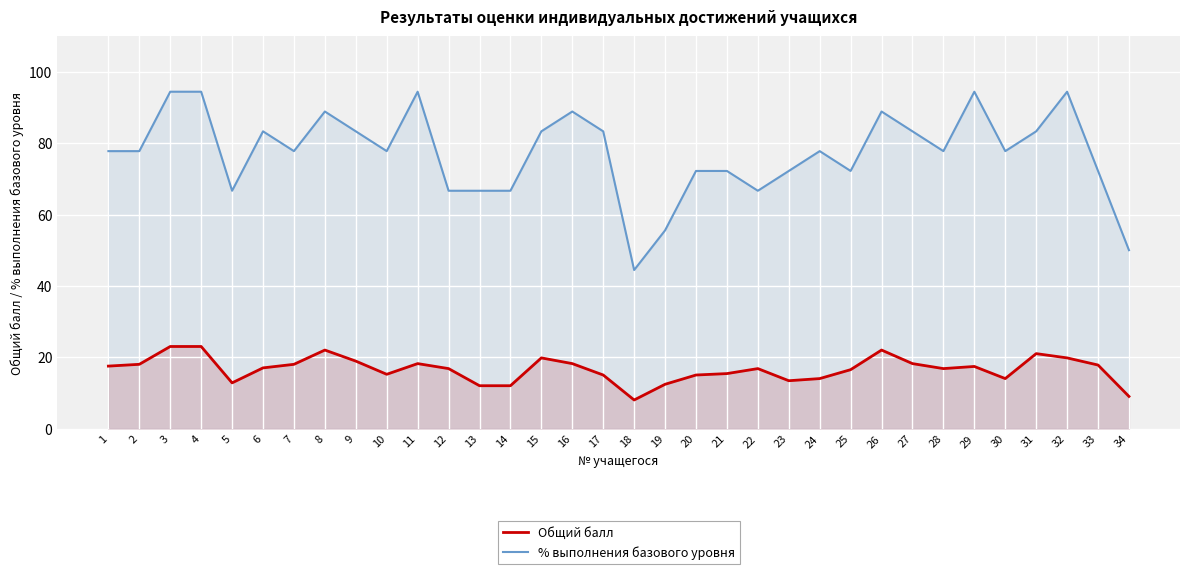

Where does the % выполнения базового уровня series first go above 77?

1